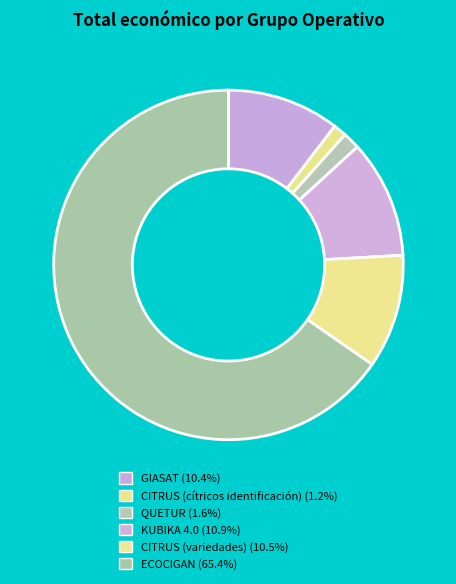

What percentage do GIASAT and CITRUS (cítricos identificación) together represent?

11.6%